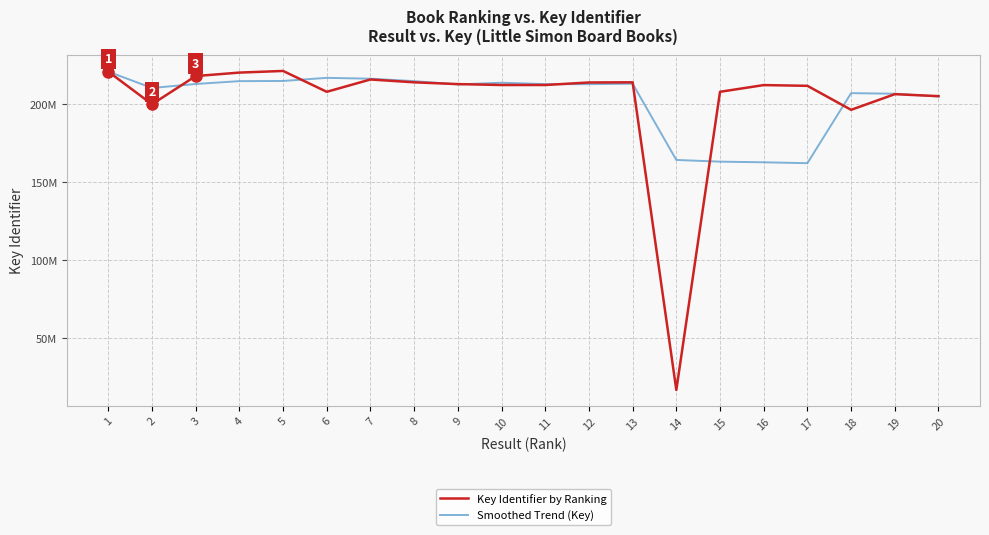

True or false: Key Identifier by Ranking has more than 0 interior local peaks.

True